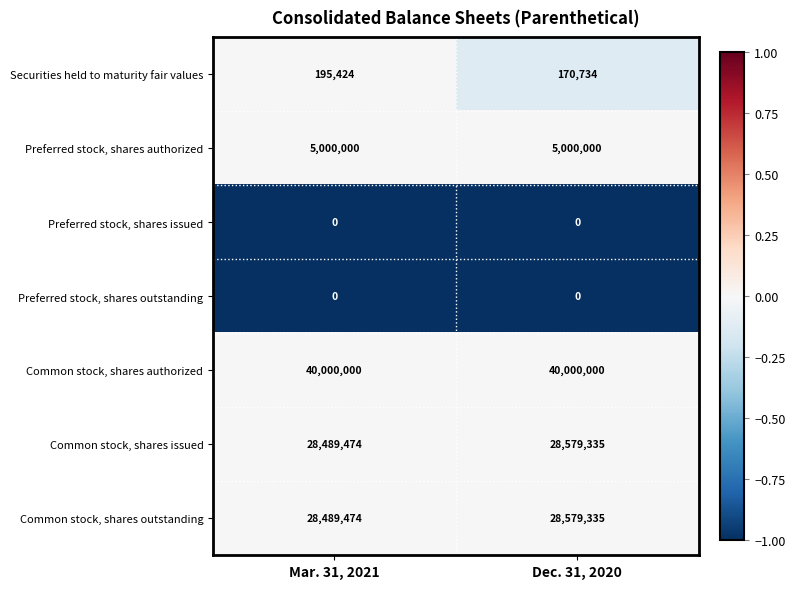

True or false: Common stock, shares outstanding has a value of 28489474 at Mar. 31, 2021.

True